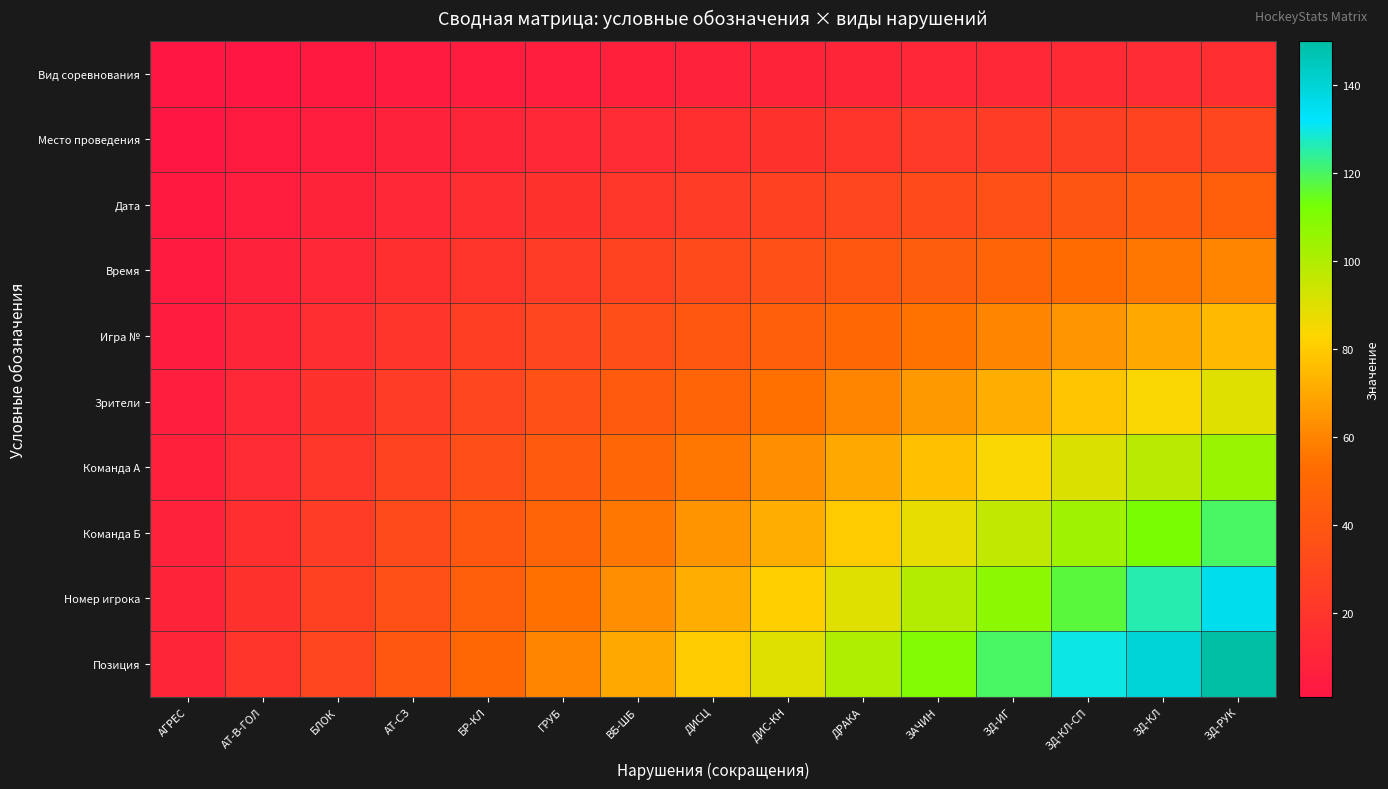

Which category has the highest value across all series?

ЗД-РУК